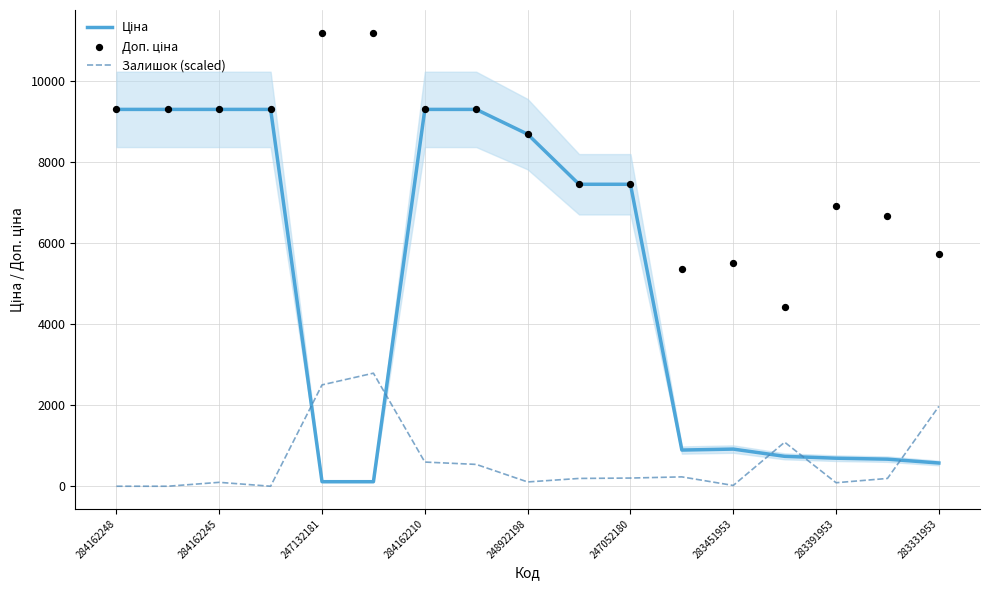

Which series has the largest Y range (max minus min)?

Ціна